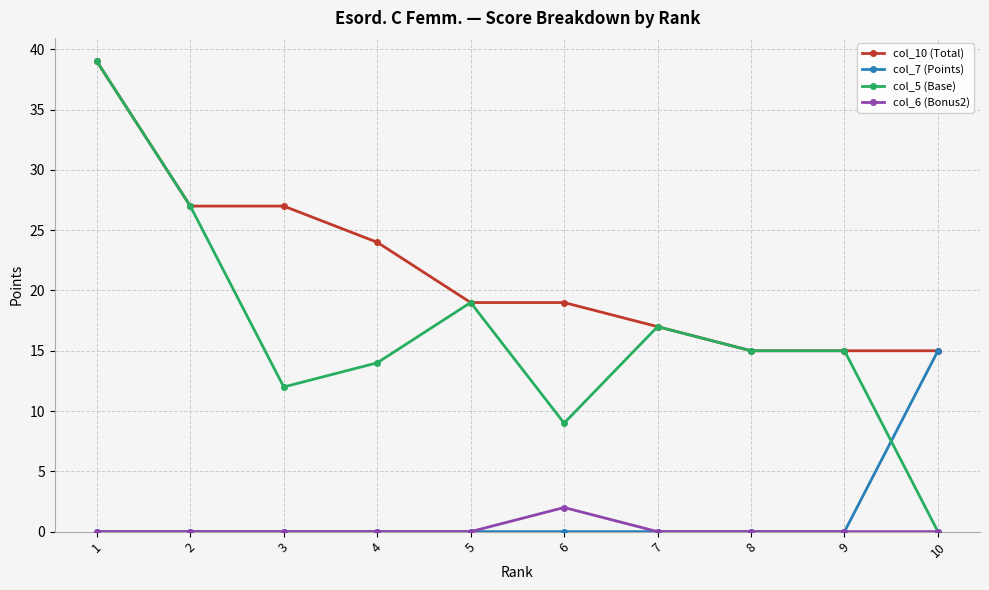

At 6, list the series in order from largest to smallest.

col_10 (Total), col_5 (Base), col_6 (Bonus2), col_7 (Points)